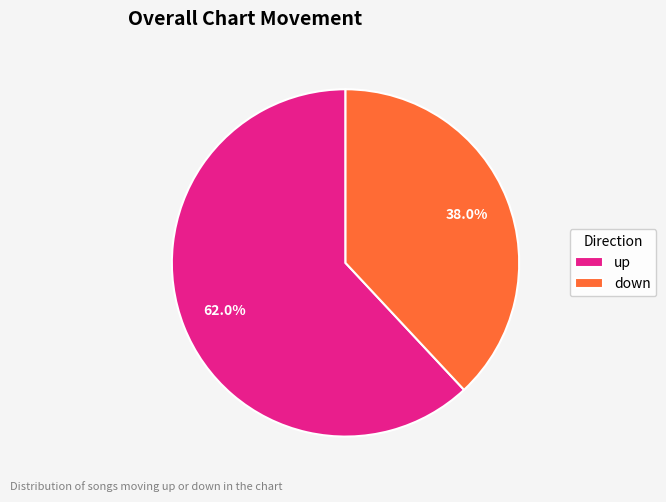

To the nearest percent, what is the combined percentage of down and up?

100%